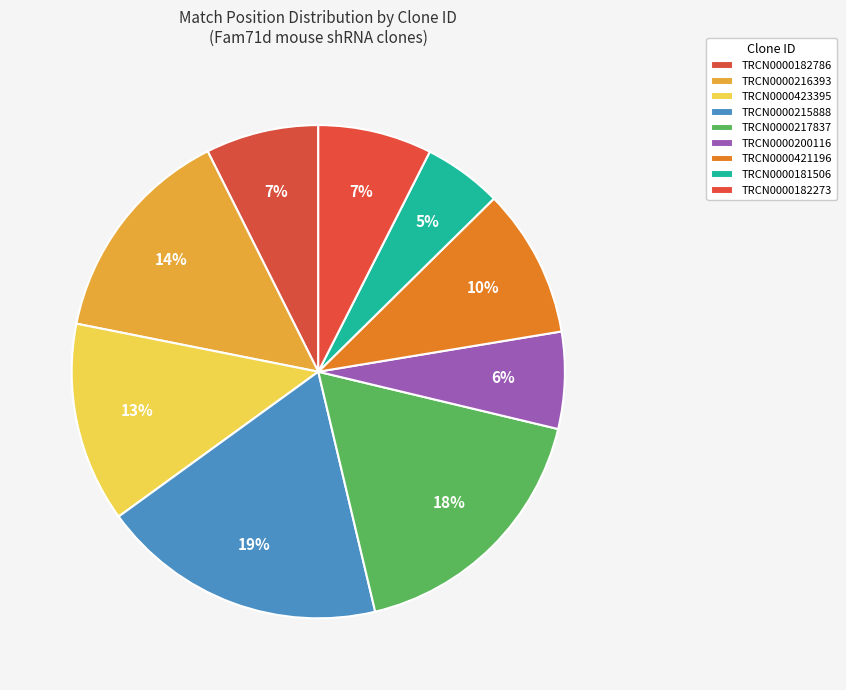

Which has a higher value, TRCN0000181506 or TRCN0000182786?

TRCN0000182786